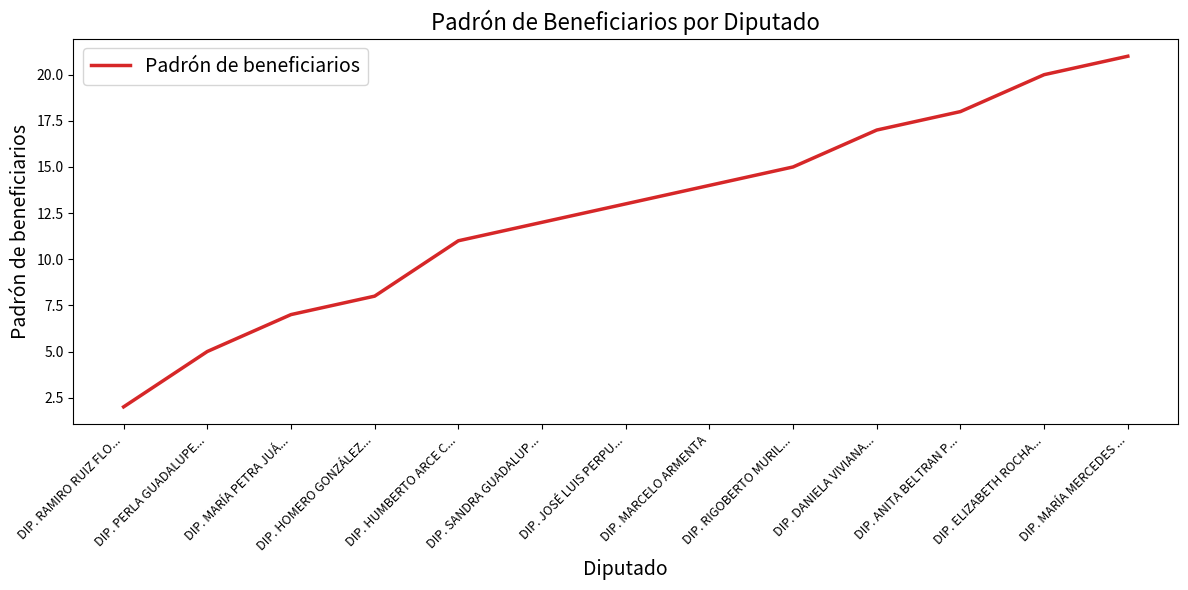

What is the change in value from DIP. DANIELA VIVIANA... to DIP. MARÍA MERCEDES ...?

+4